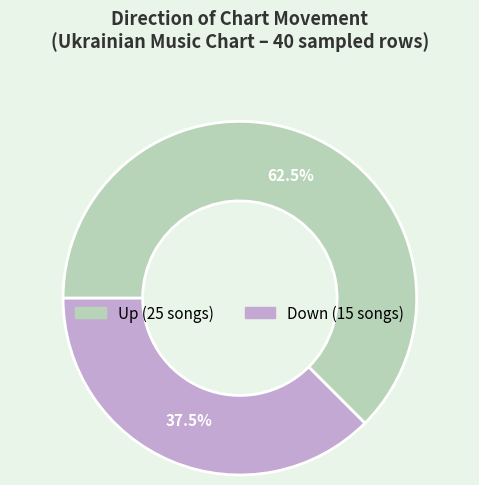

Is there any slice that represents more than half of the pie?

Yes